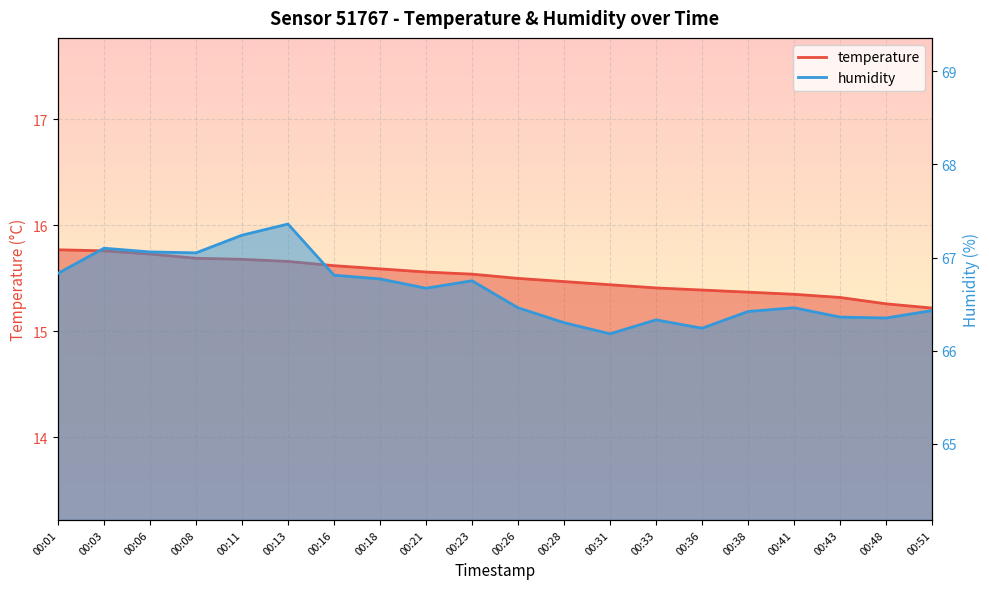

The value of humidity at 00:06 is 91.6. True or false?

False